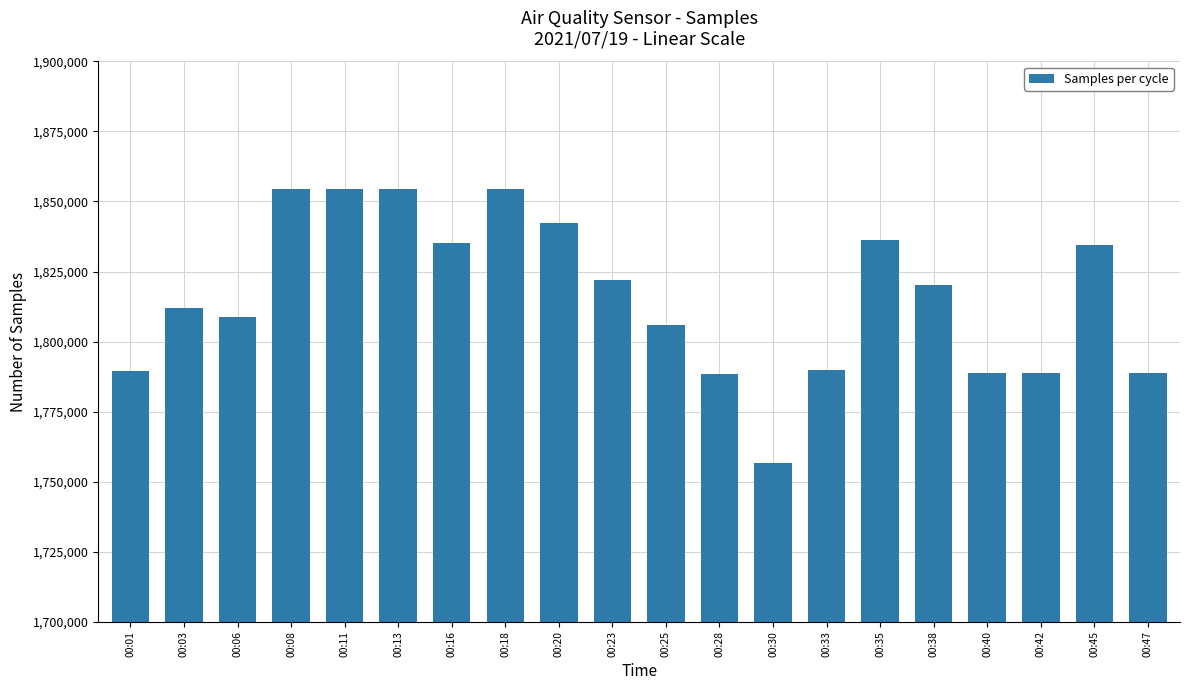

What is the value of the 9th bar from the left?

1842165